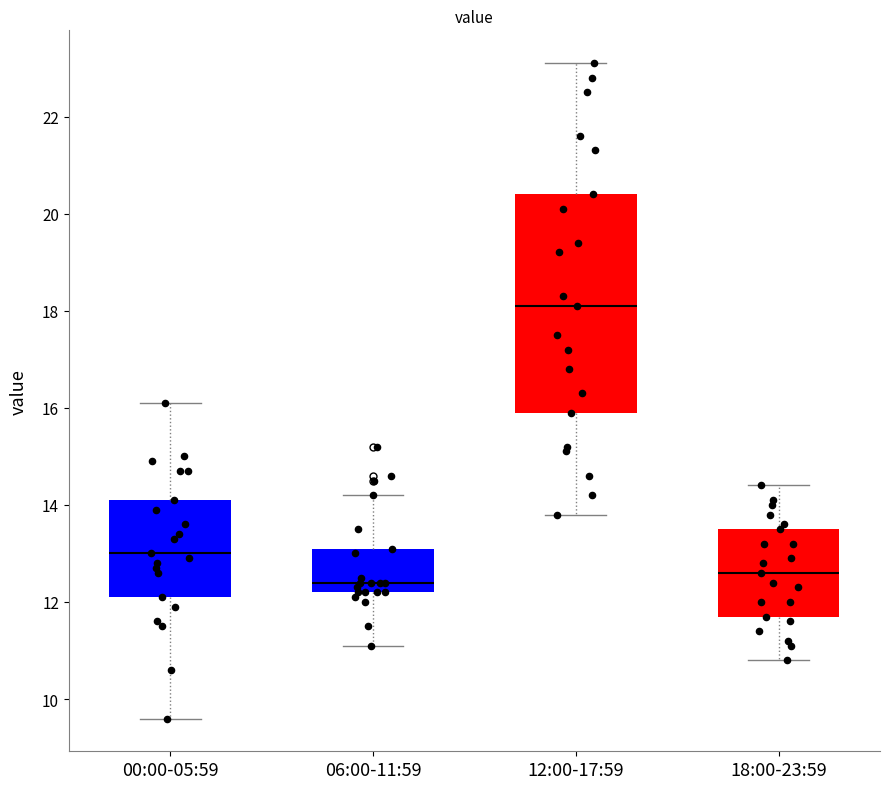

Where is the lower edge of the box for 12:00-17:59 on the y-axis? The values are not printed on the chart, so give them approximately, as read against the axis.

16.0